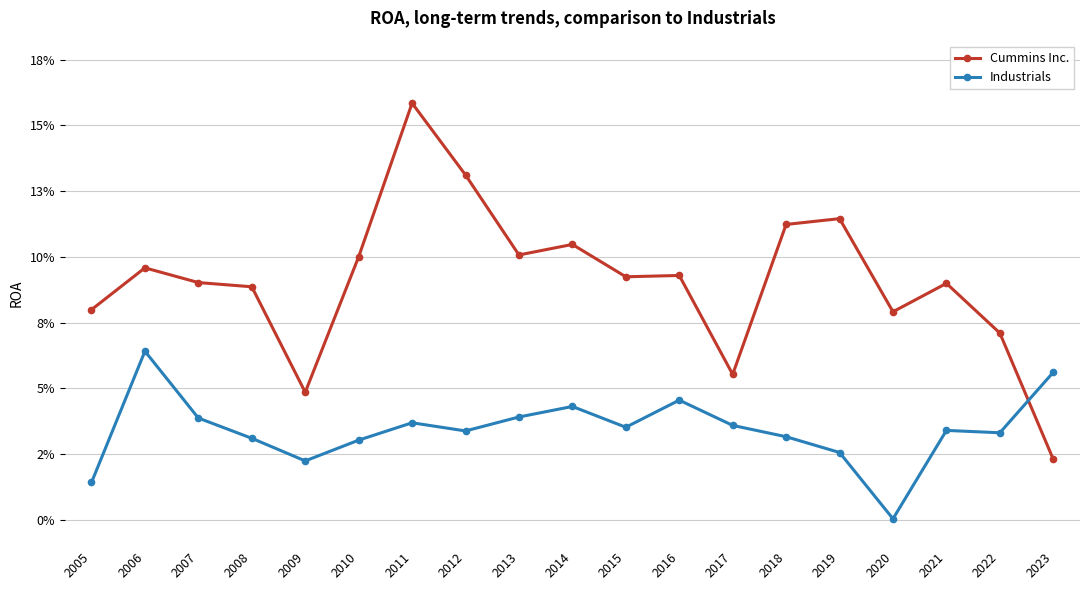

The value of Industrials at 2010 is 0.0. True or false?

False